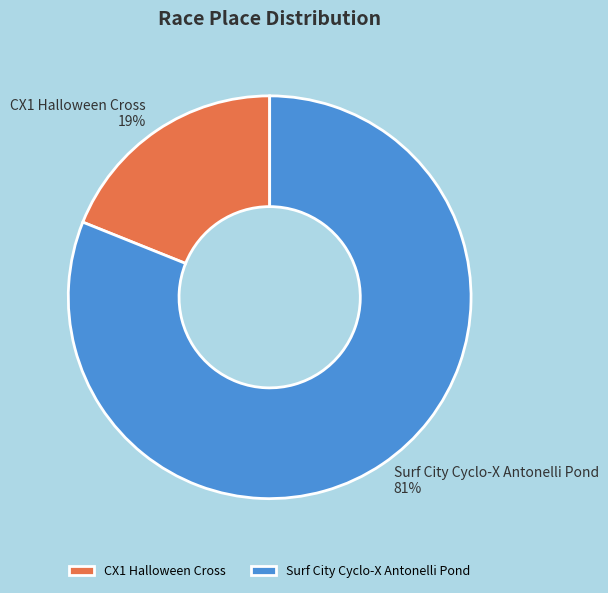

The CX1 Halloween Cross slice represents 19% of the pie. True or false?

True